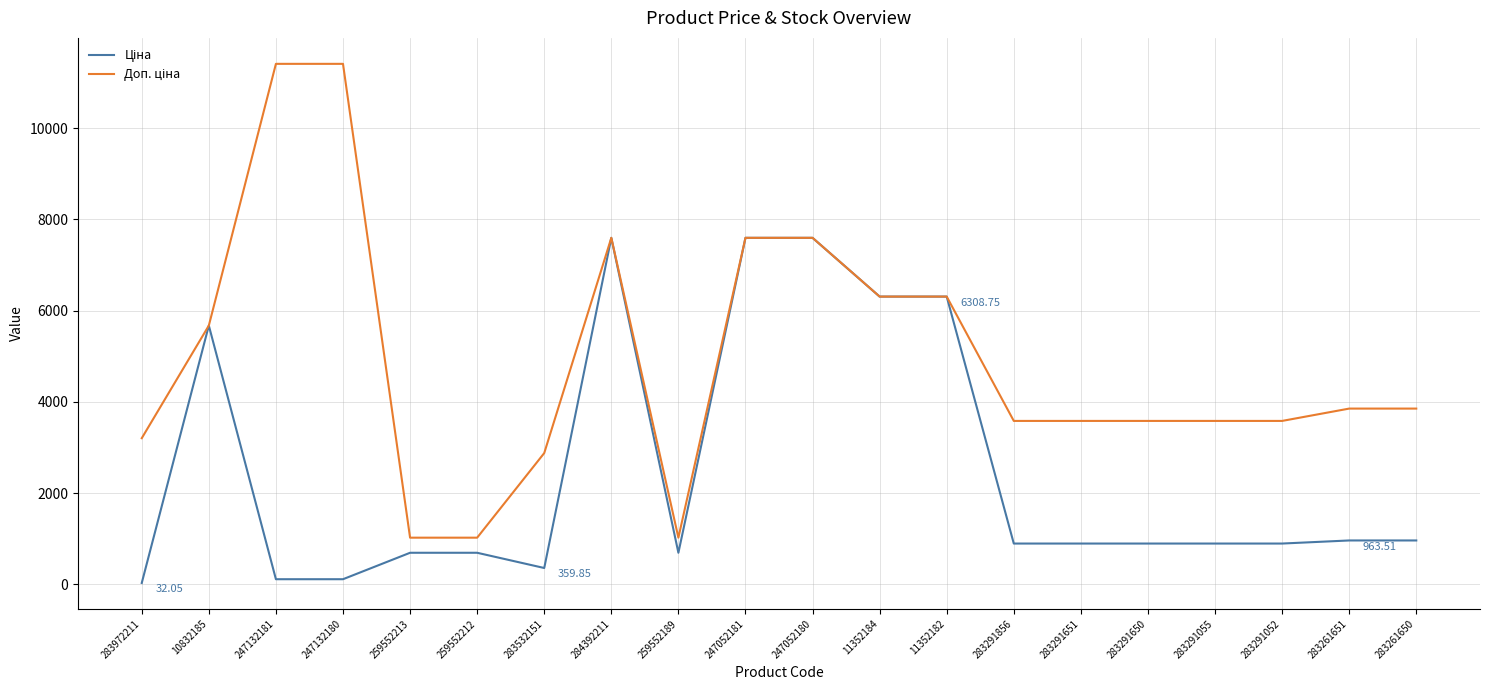

What is the spread (max minus min) of values at 283261650?

2890.5